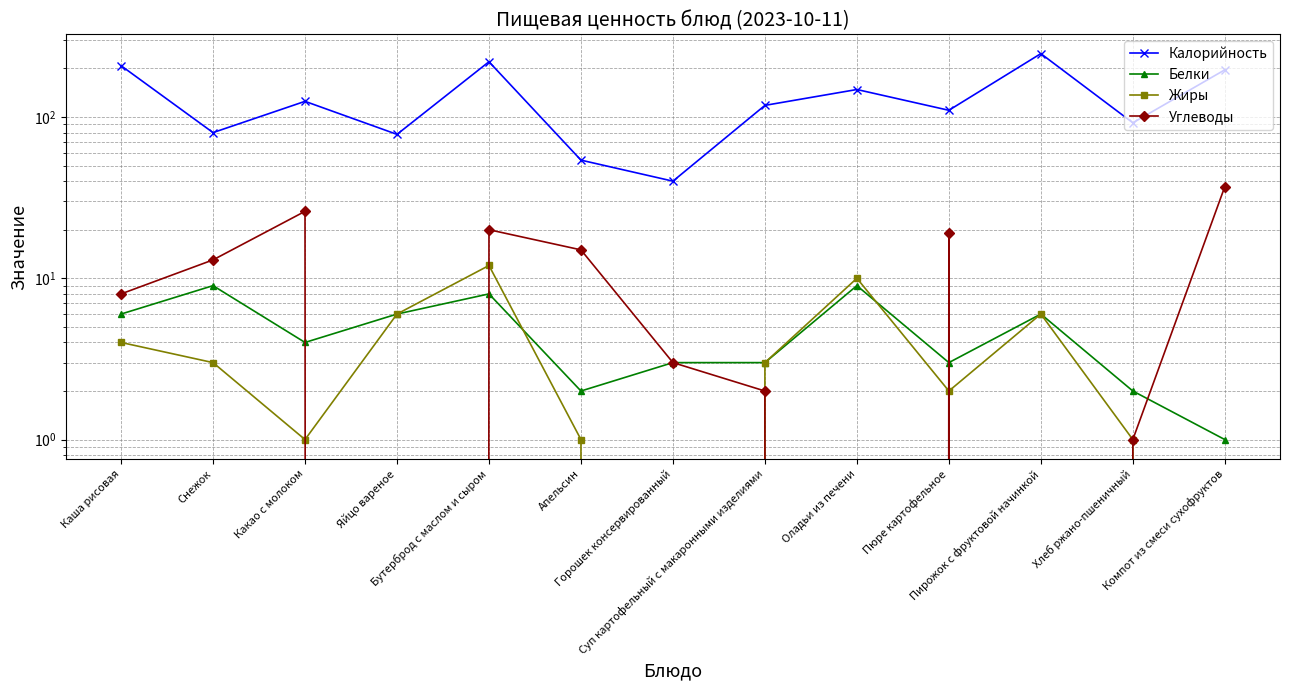

Which series has the largest range (max minus min)?

Калорийность